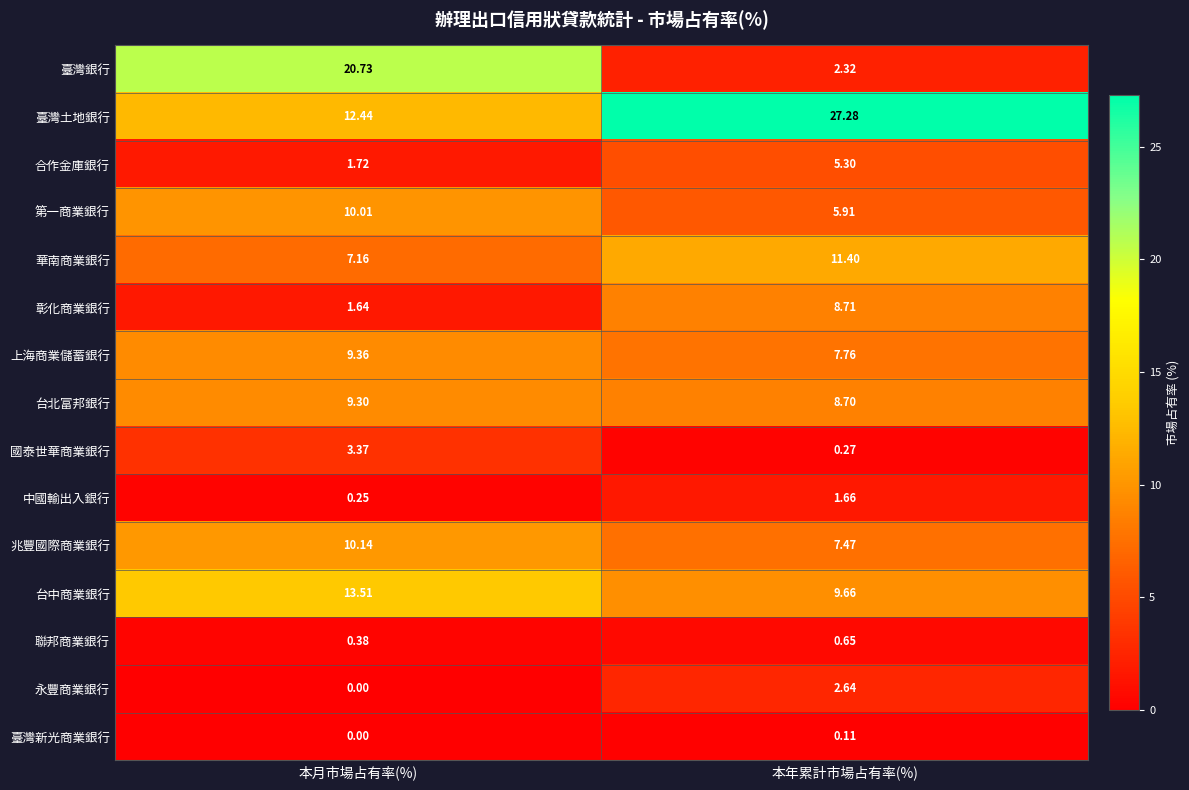

Rank the series at 本年累計市場占有率(%) from lowest to highest value.

臺灣新光商業銀行, 國泰世華商業銀行, 聯邦商業銀行, 中國輸出入銀行, 臺灣銀行, 永豐商業銀行, 合作金庫銀行, 第一商業銀行, 兆豐國際商業銀行, 上海商業儲蓄銀行, 台北富邦銀行, 彰化商業銀行, 台中商業銀行, 華南商業銀行, 臺灣土地銀行